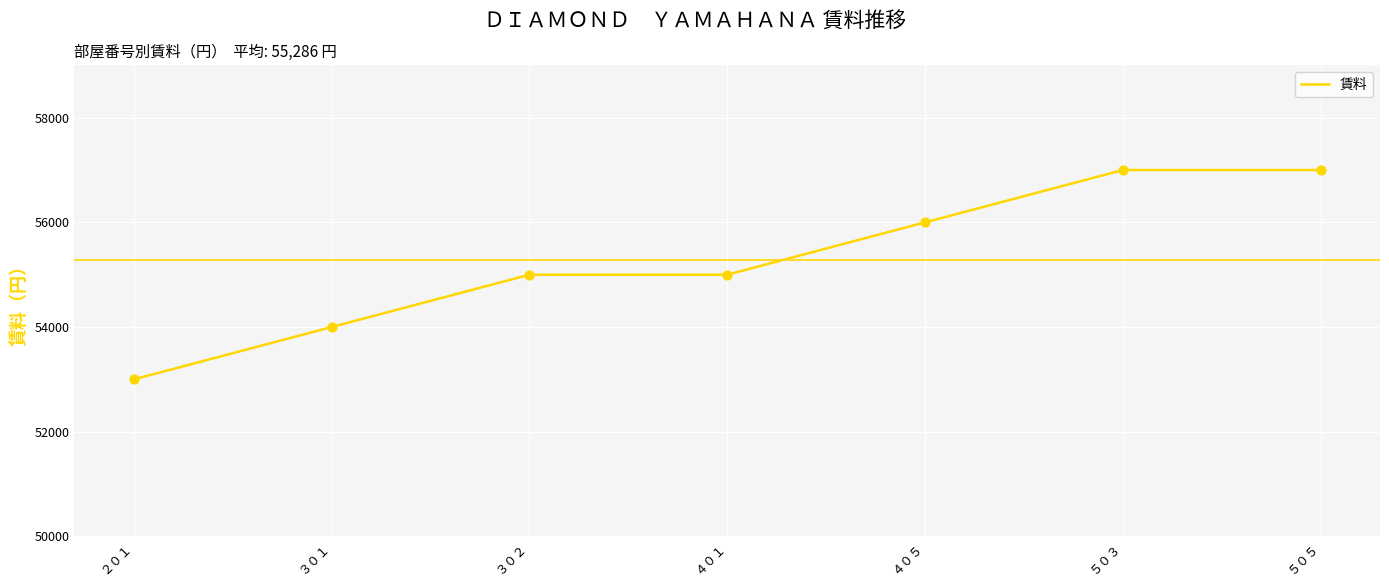

Which has a higher value, ３０２ or ５０５?

５０５